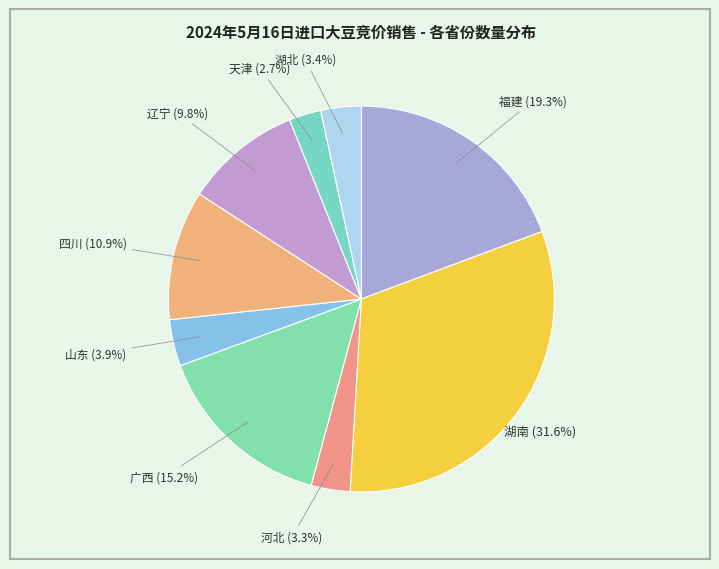

How many segments does this pie chart have?

9